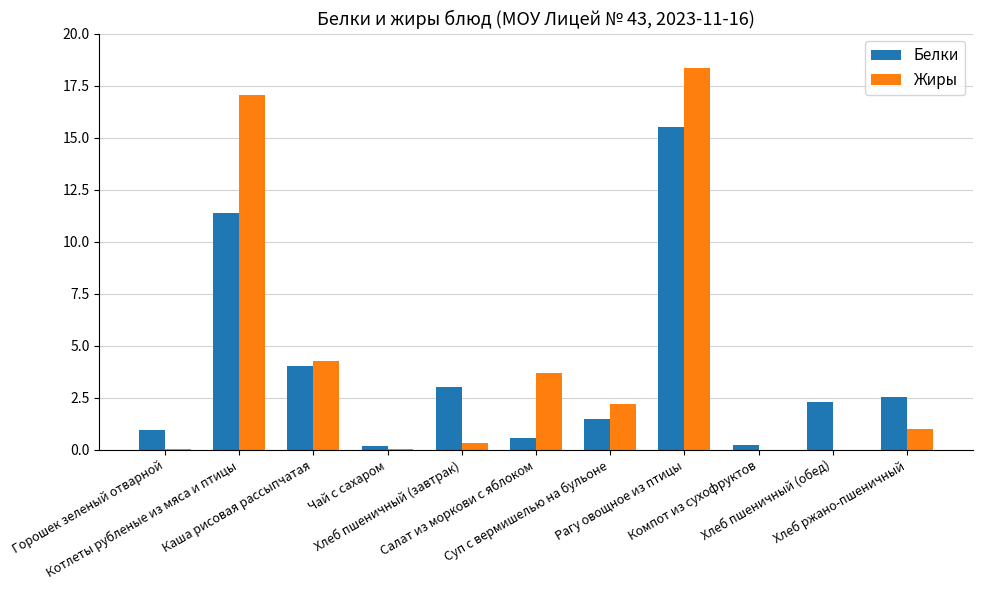

How many distinct data groups are displayed?

2